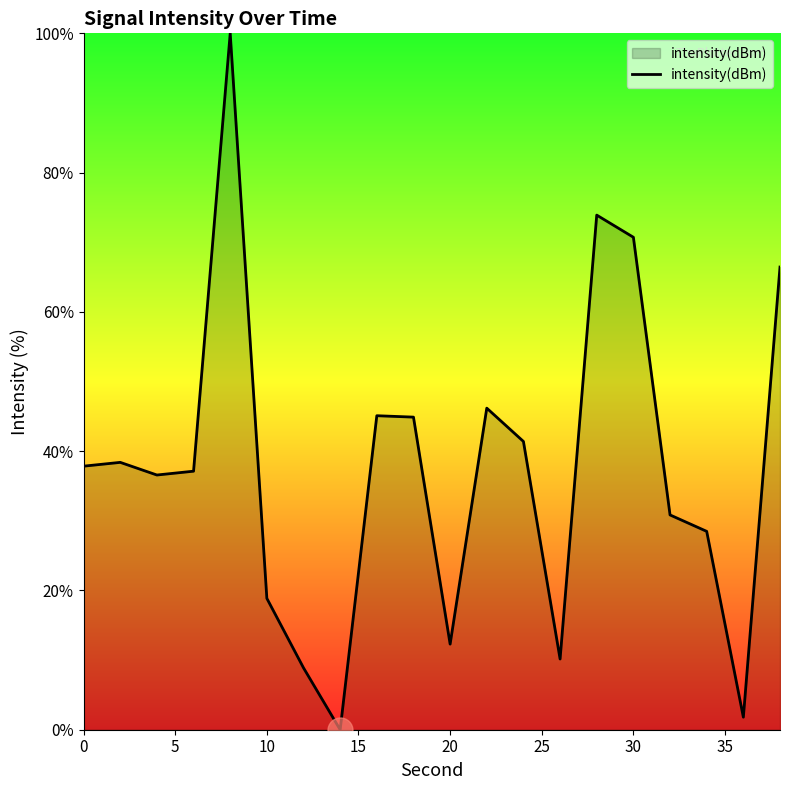

What is the difference between the maximum and minimum values?

100.0